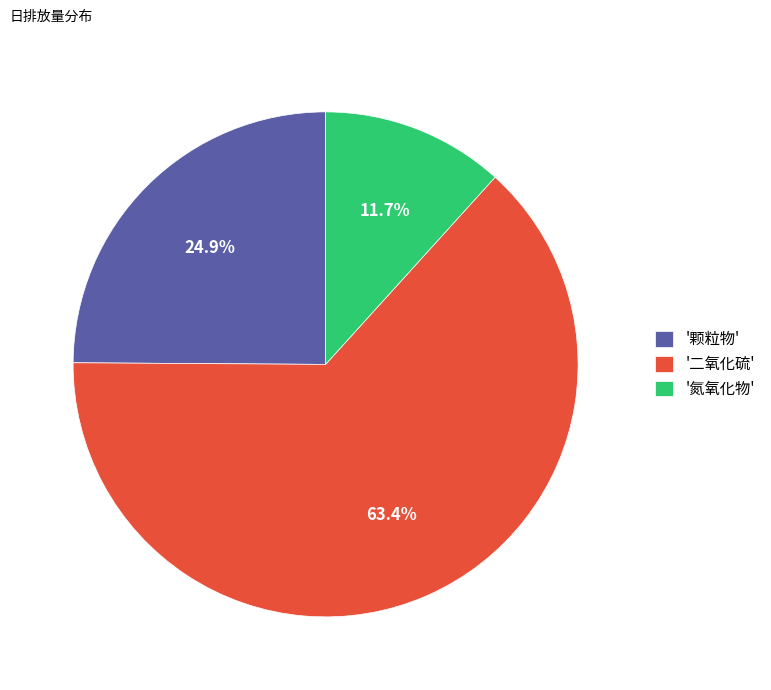

Rank the categories by value from lowest to highest.

'氮氧化物', '颗粒物', '二氧化硫'